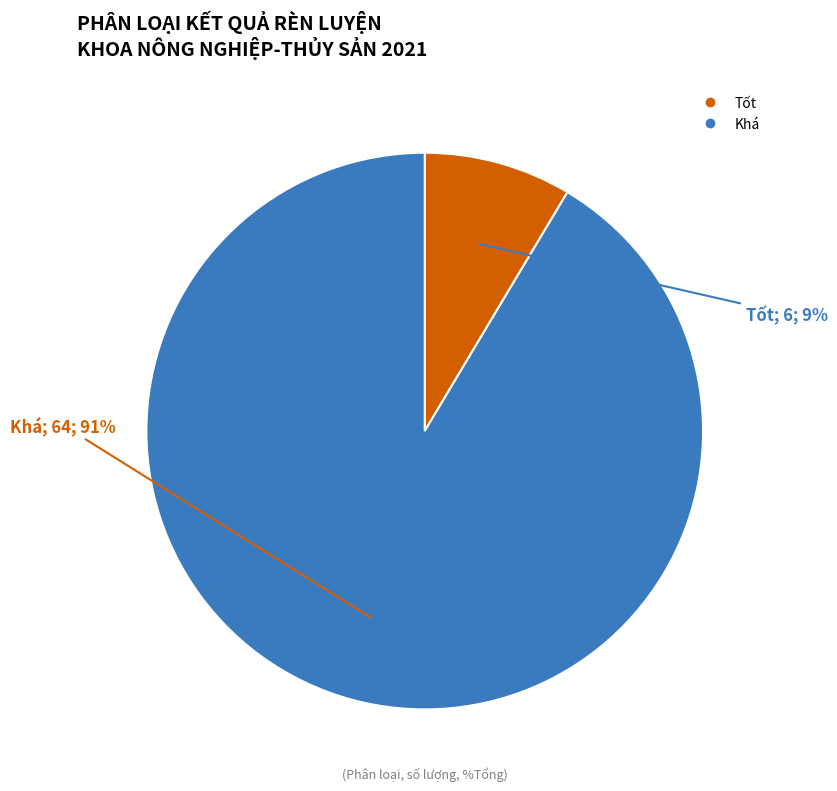

Is there a majority slice in this chart?

Yes